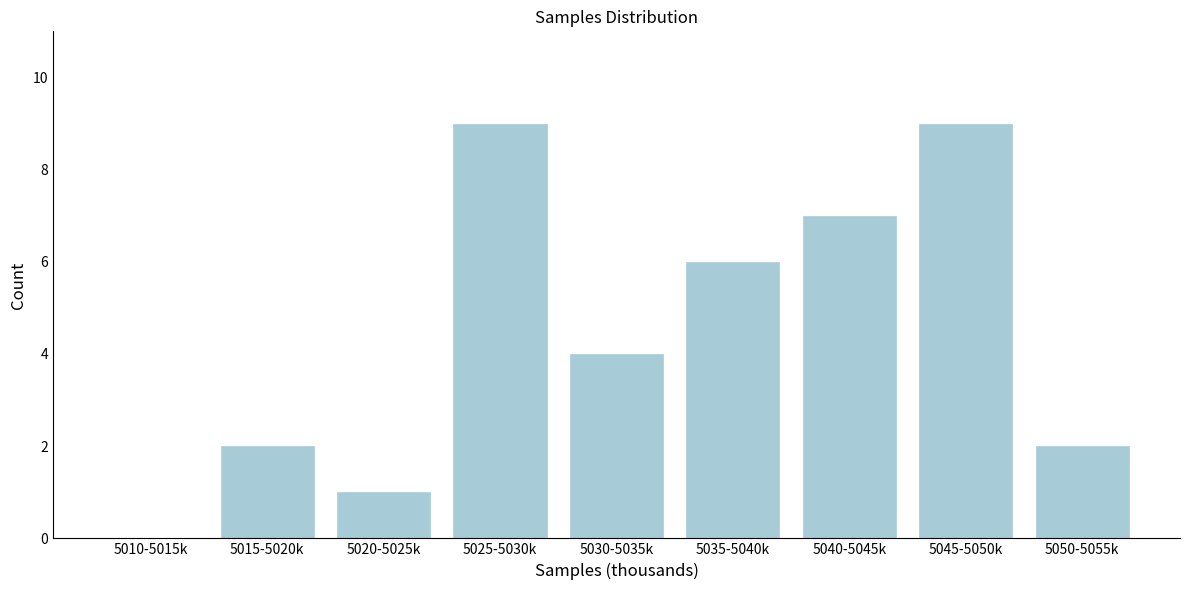

Reading left to right, list all the values displayed in this chart.

5010-5015k=0	5015-5020k=2	5020-5025k=1	5025-5030k=9	5030-5035k=4	5035-5040k=6	5040-5045k=7	5045-5050k=9	5050-5055k=2